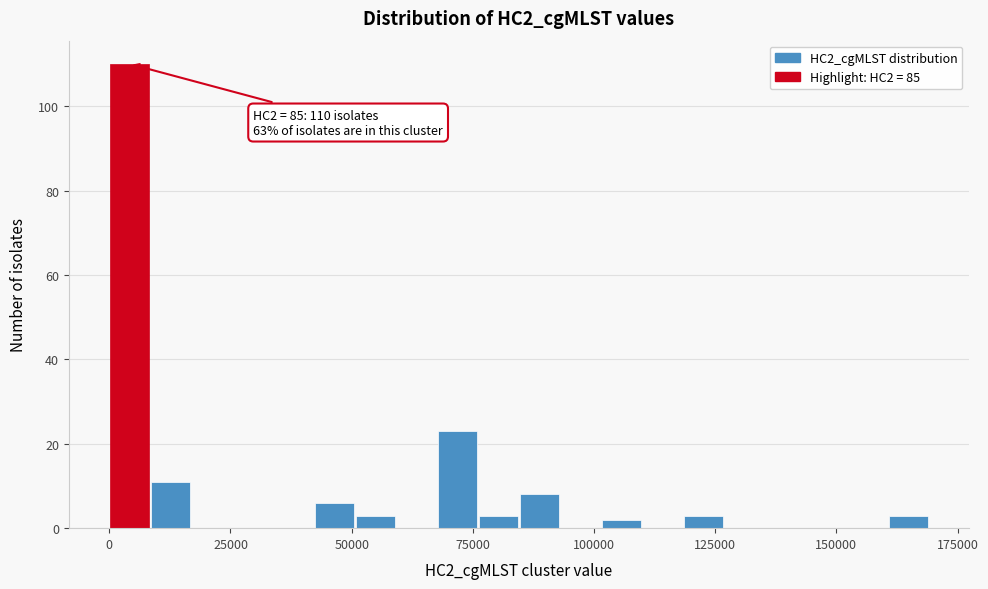

Read against the x-axis, roughly where is the centre of the tallest bar?

5000